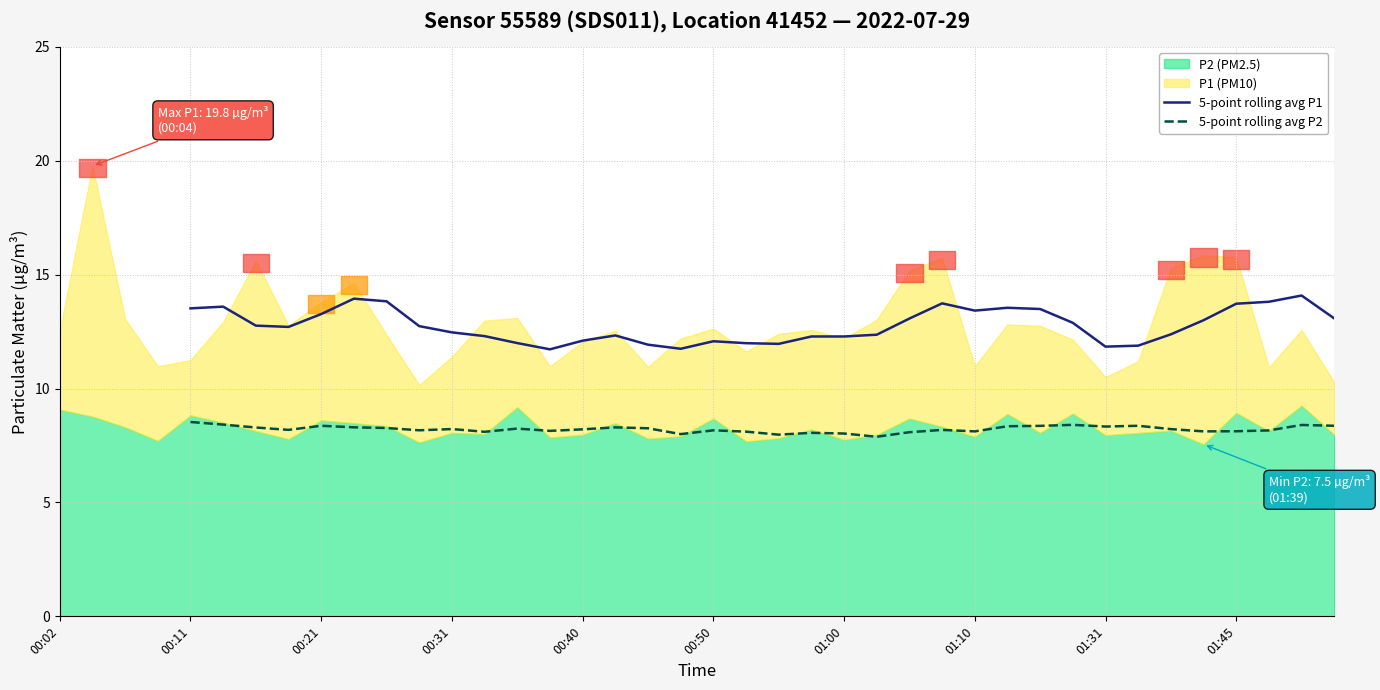

True or false: 5-point rolling avg P1 and 5-point rolling avg P2 intersect in this chart.

False